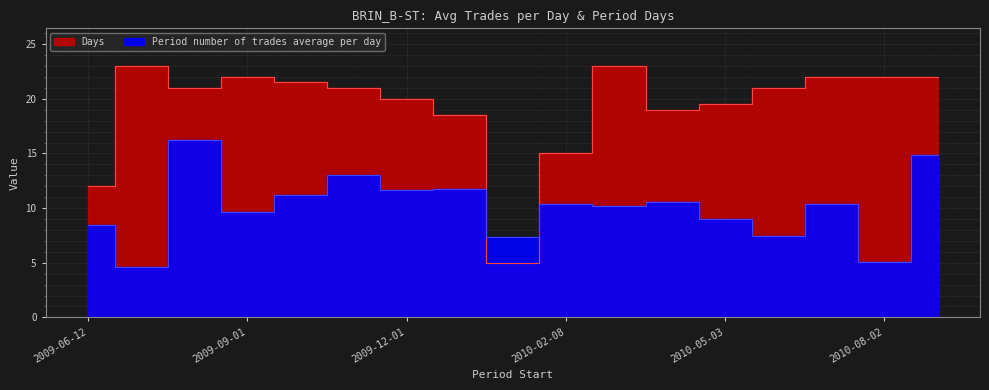

How many values in the Days series exceed 21?

7